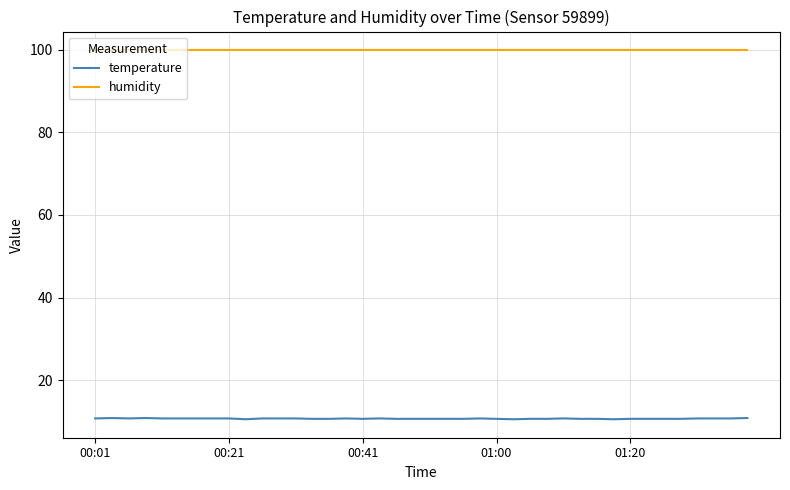

True or false: temperature and humidity cross at least once.

False